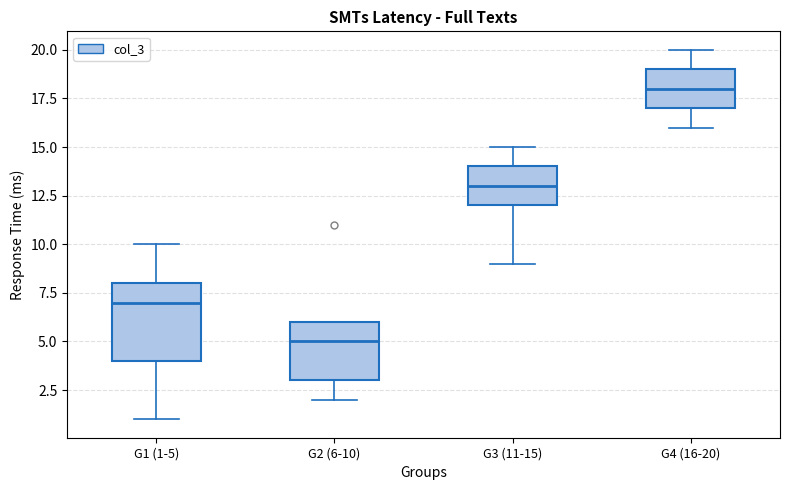

Comparing the boxes themselves (not the whiskers), which one is the tallest?

G1 (1-5)